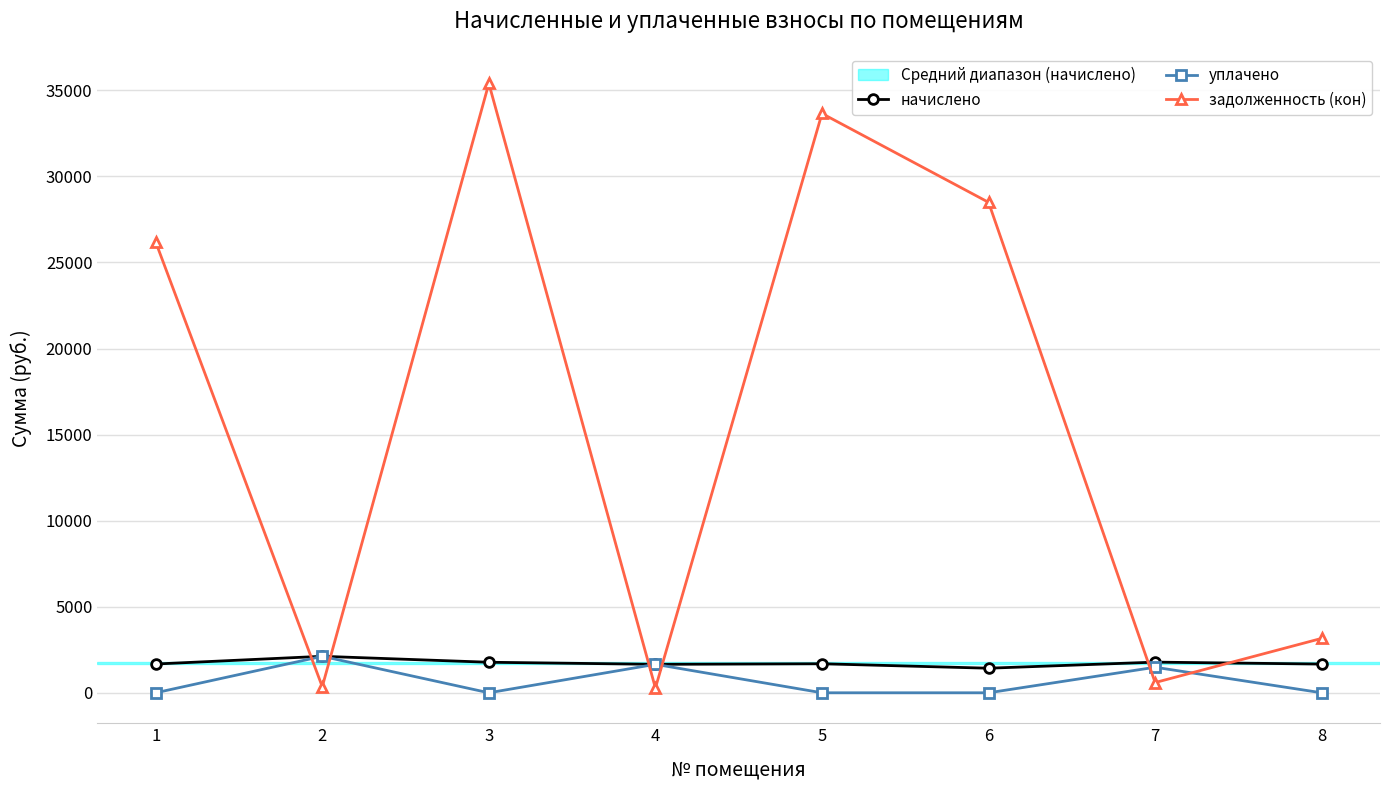

Does the chart have visible grid lines?

Yes